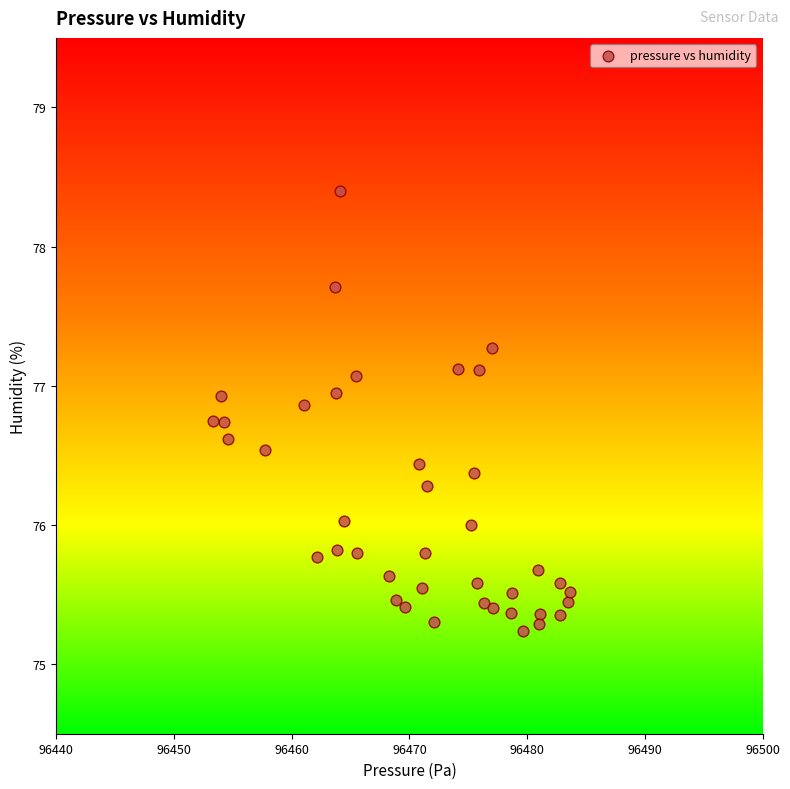

What is the range of X values (max minus min)?

30.3